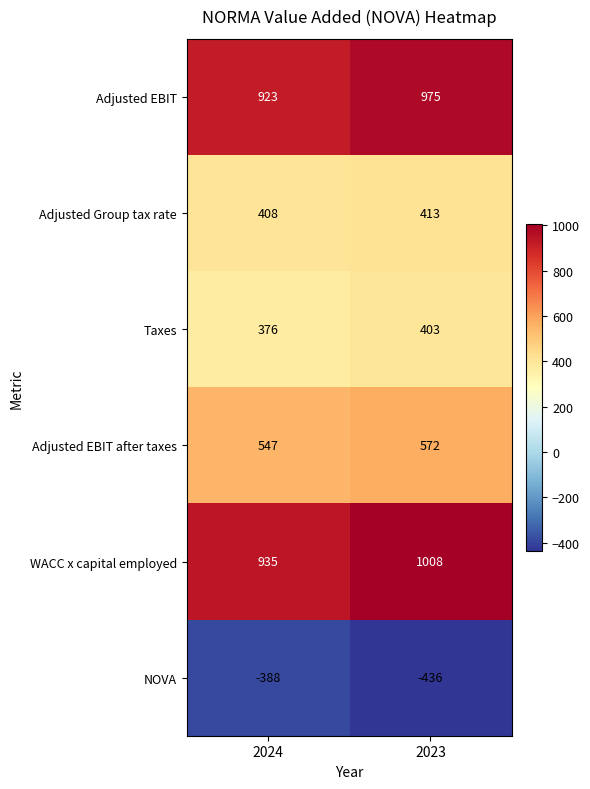

What value does the Adjusted Group tax rate series have at 2024?

408